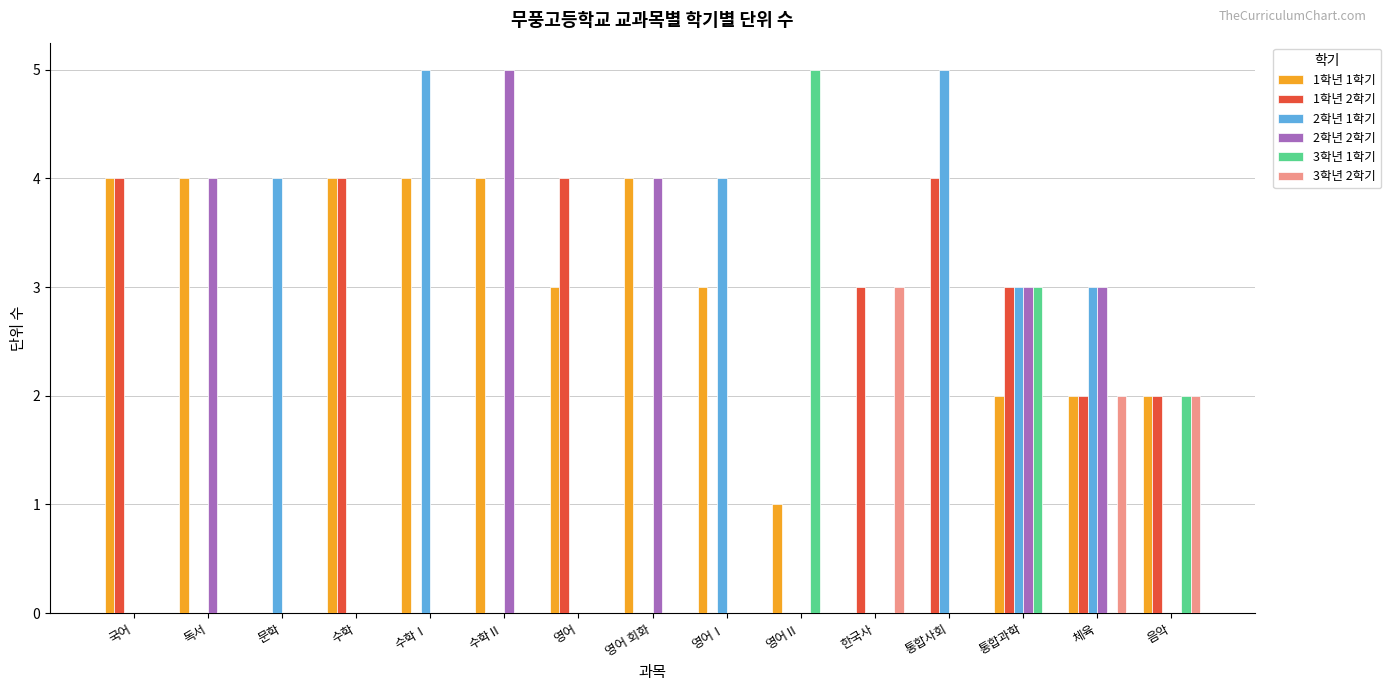

Which series has the largest total across all categories?

1학년 1학기